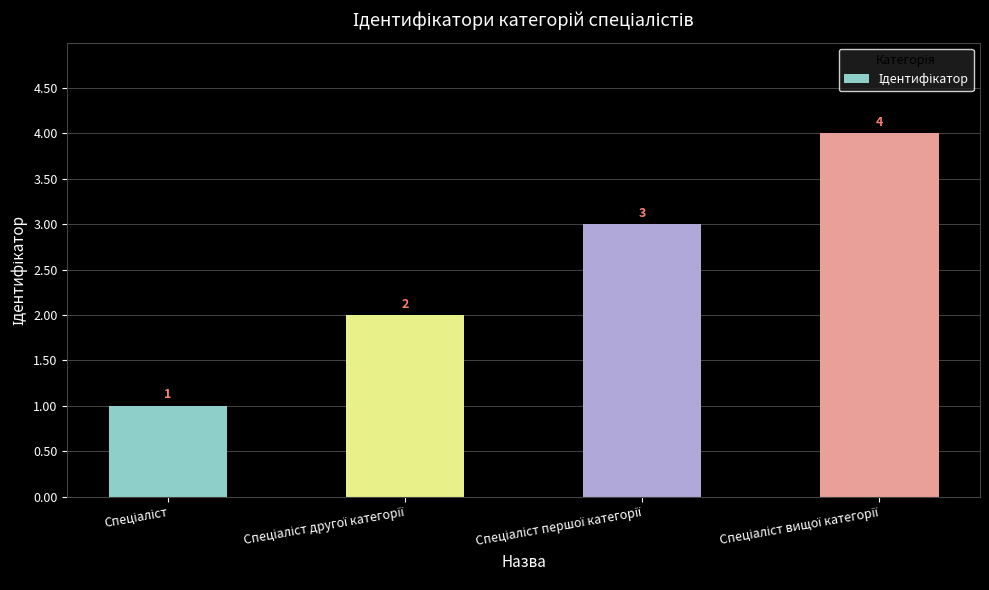

What is the maximum value shown in the chart?

4